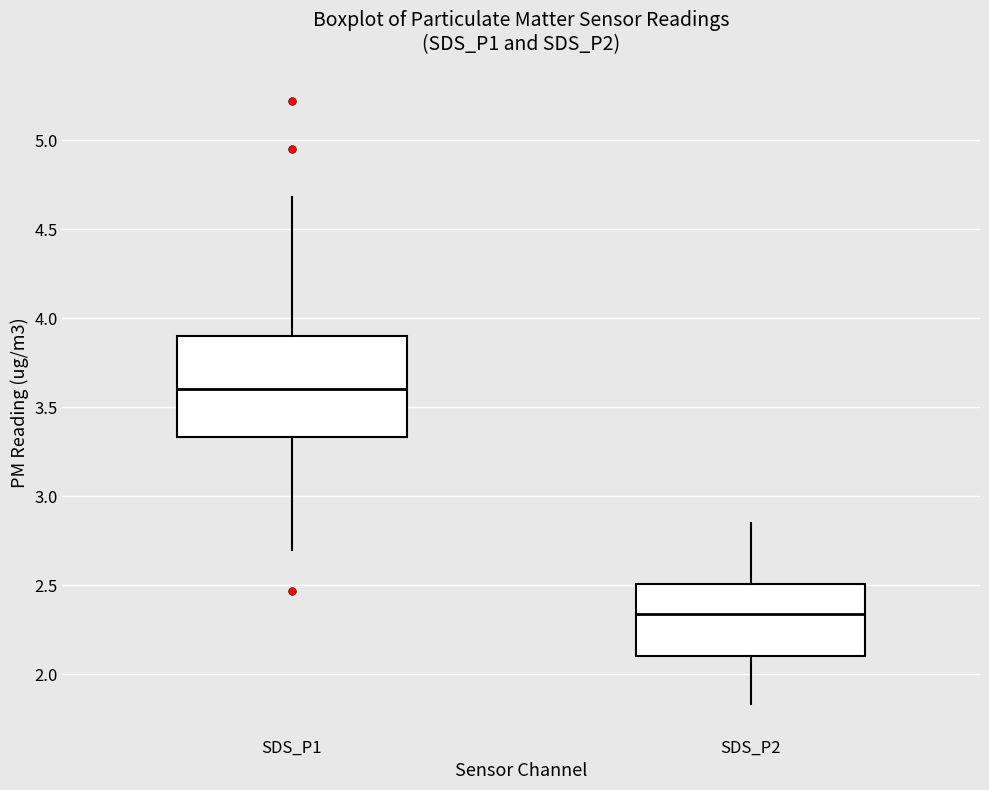

Where does the lower whisker of the box for SDS_P2 end on the y-axis? The values are not printed on the chart, so give them approximately, as read against the axis.

1.85